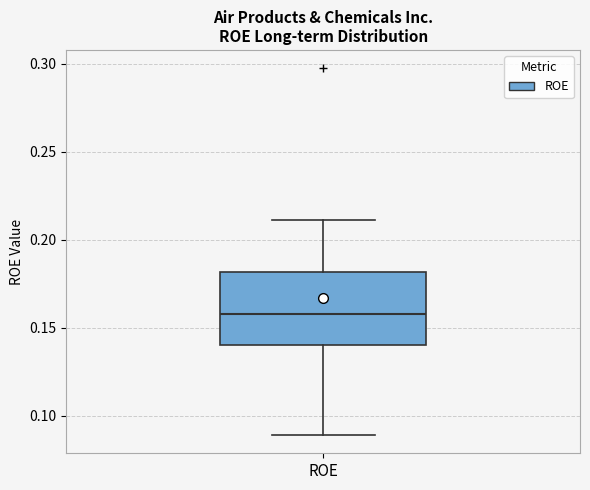

Transcribe this box plot: give where the median line is, the range the box spans, and where the two whiskers end, as read against the y-axis. The values are not printed on the chart, so give them approximately, as read against the axis.

median 0.16, box 0.14 to 0.18, whiskers 0.09 to 0.21